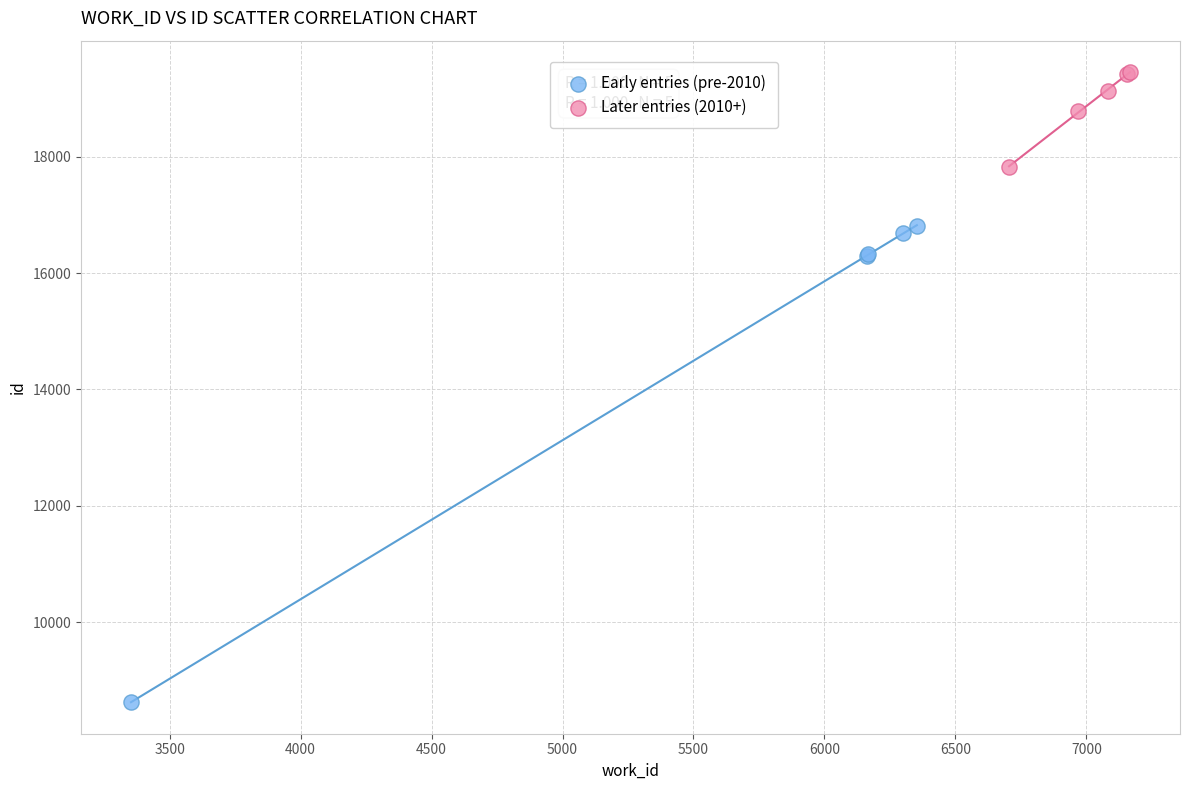

Which series has the widest spread of Y values?

Early entries (pre-2010)